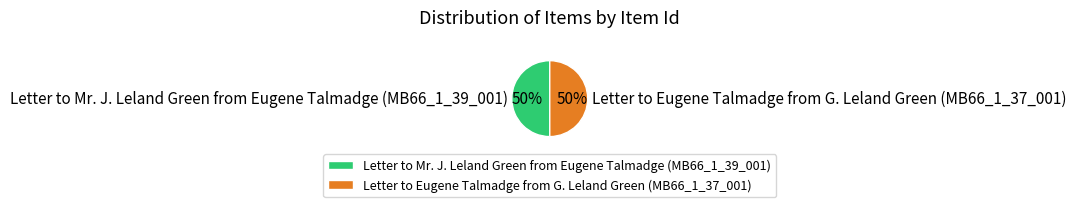

To the nearest percent, what portion does Letter to Eugene Talmadge from G. Leland Green (MB66_1_37_001) represent?

50%